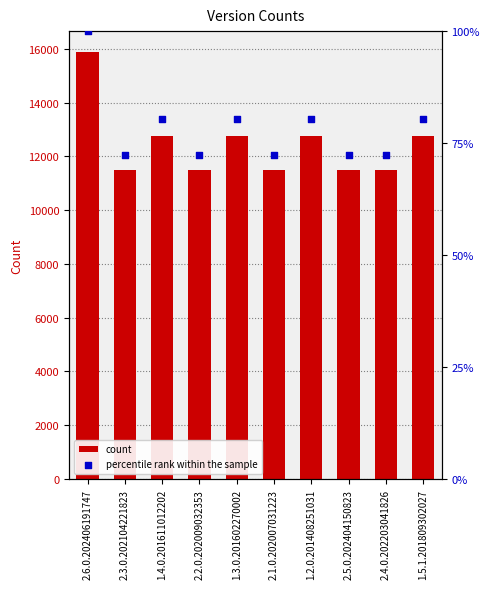

Which series has the largest Y range (max minus min)?

count